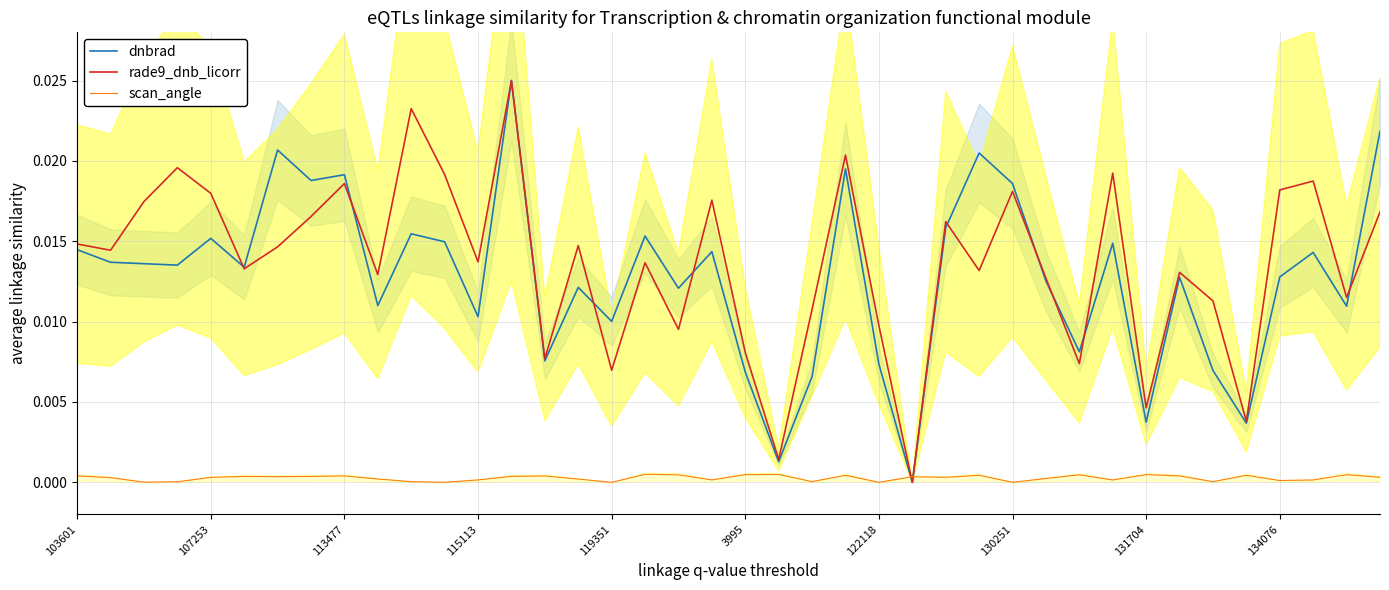

What are all the series names shown in the legend?

dnbrad, rade9_dnb_licorr, scan_angle